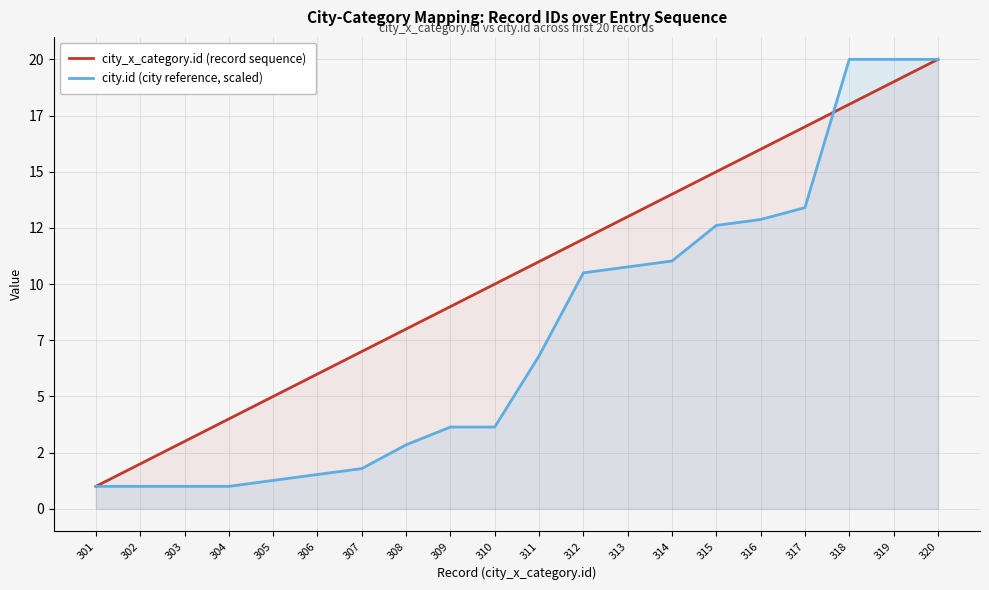

How many lines are shown in the chart?

2